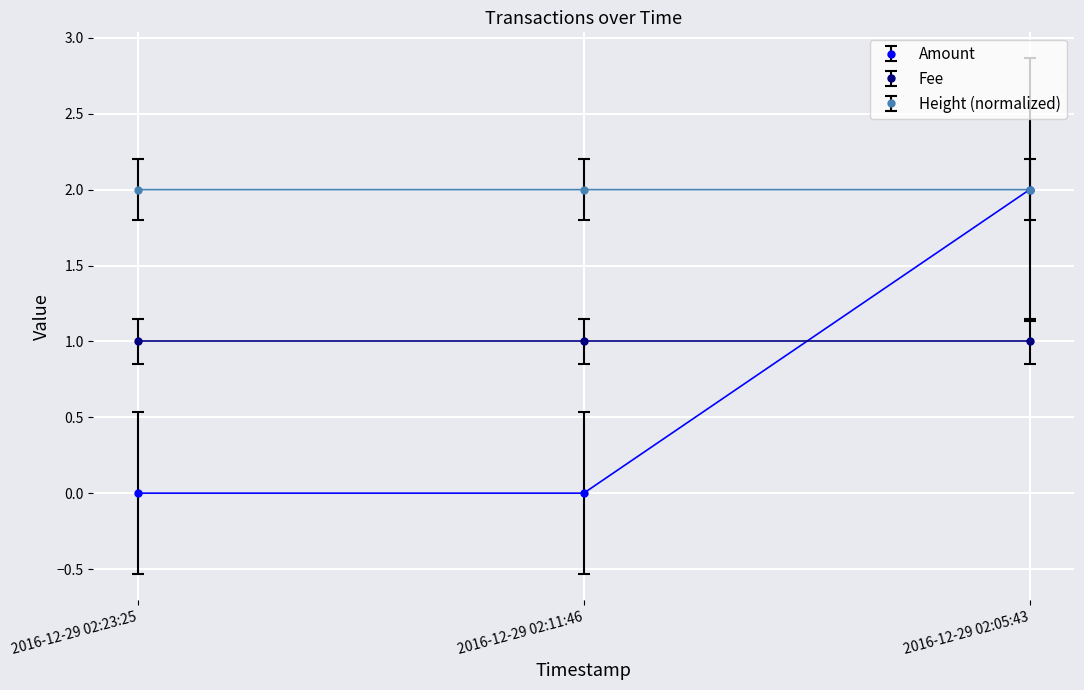

Which series has the largest total across all categories?

Height (normalized)